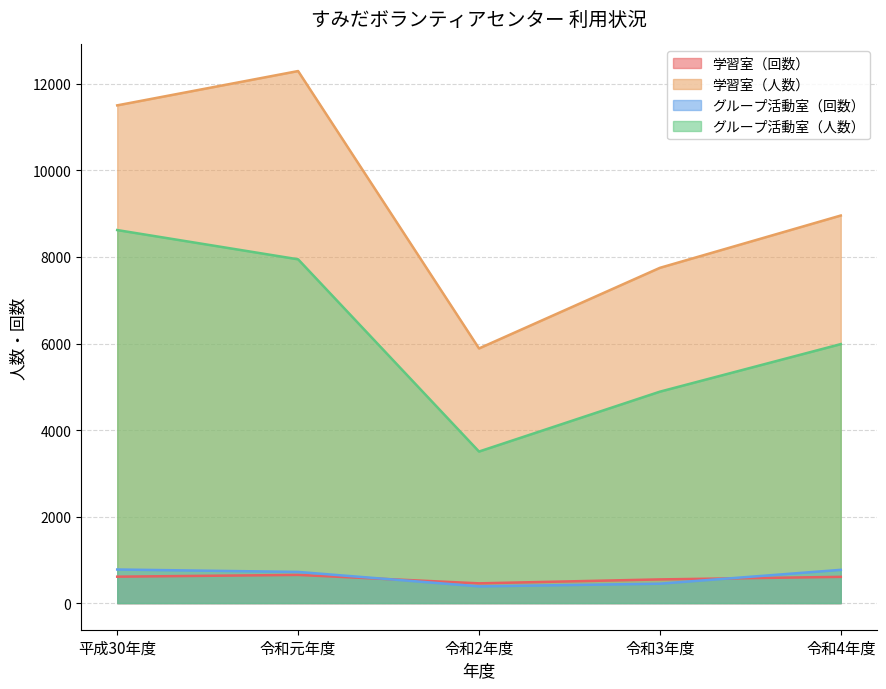

What is the sum of all 学習室（人数） values?

46394